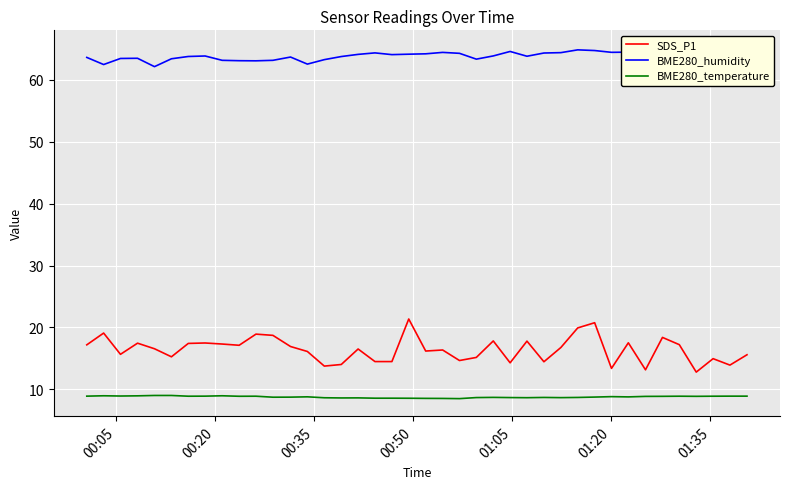

True or false: BME280_temperature and SDS_P1 intersect in this chart.

False